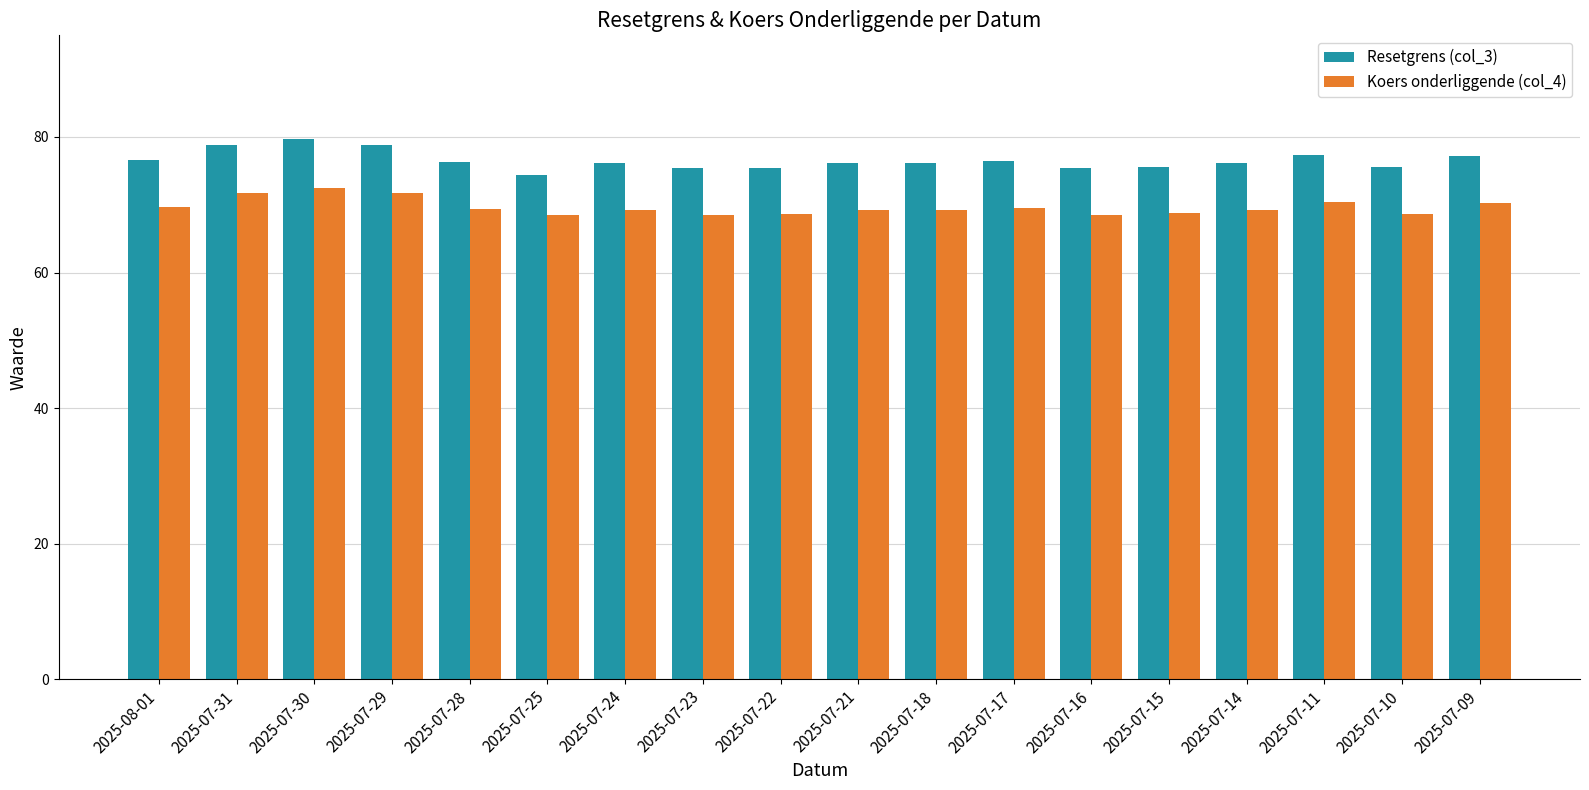

Which series has the largest total across all categories?

Resetgrens (col_3)